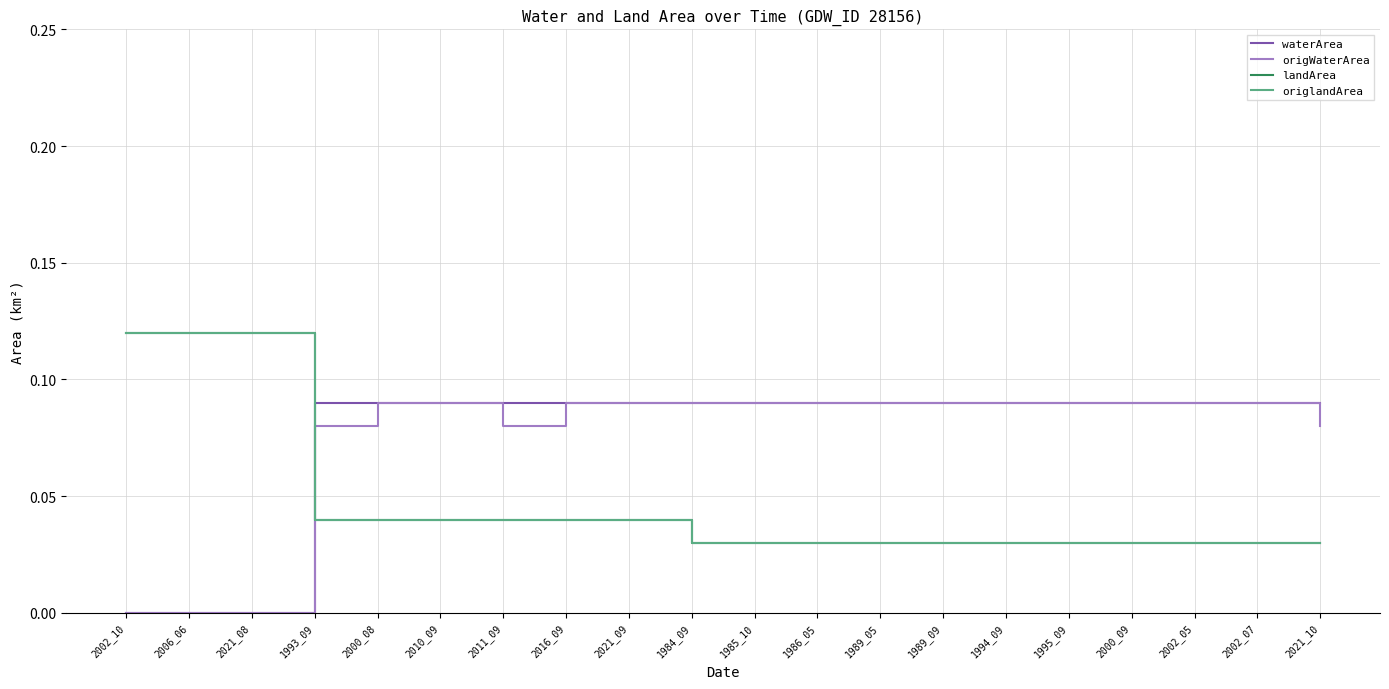

Does the chart have visible grid lines?

Yes